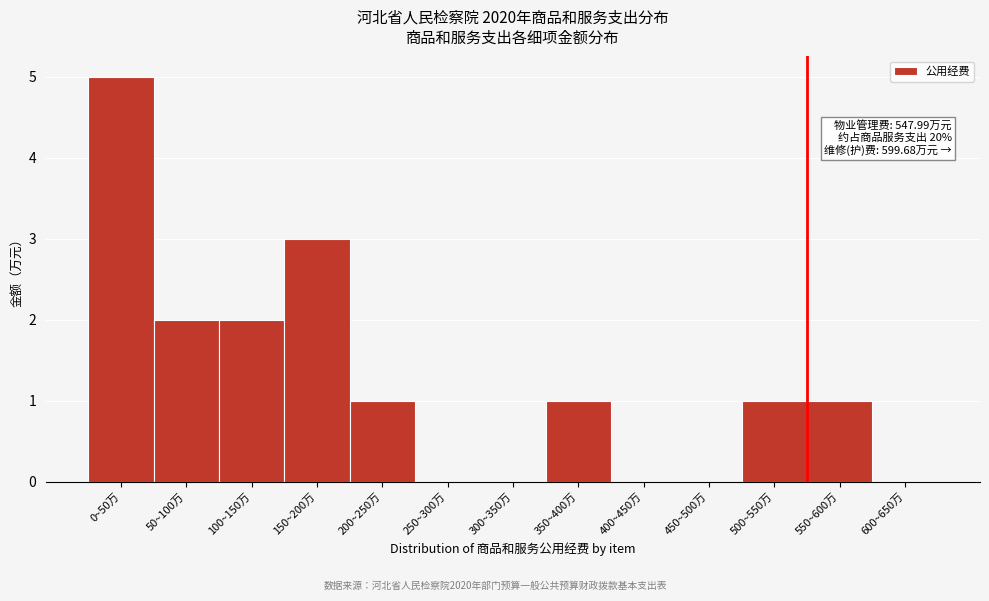

Reading right to left, transcribe all the data shown in this chart.

600~650万=0	550~600万=1	500~550万=1	450~500万=0	400~450万=0	350~400万=1	300~350万=0	250~300万=0	200~250万=1	150~200万=3	100~150万=2	50~100万=2	0~50万=5